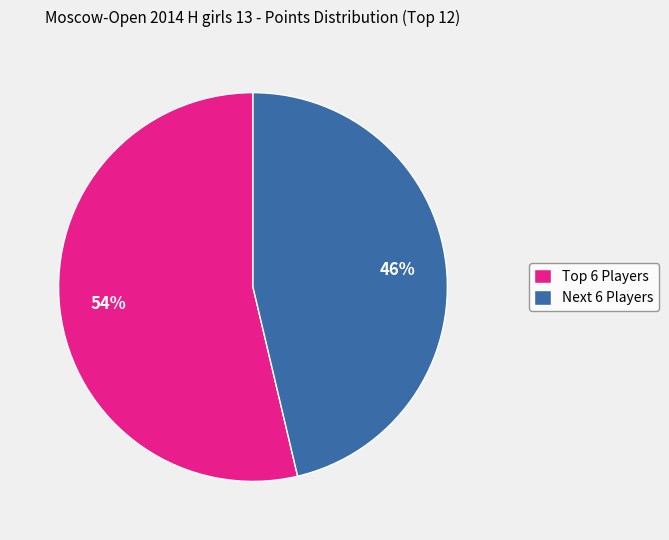

How many segments does this pie chart have?

2